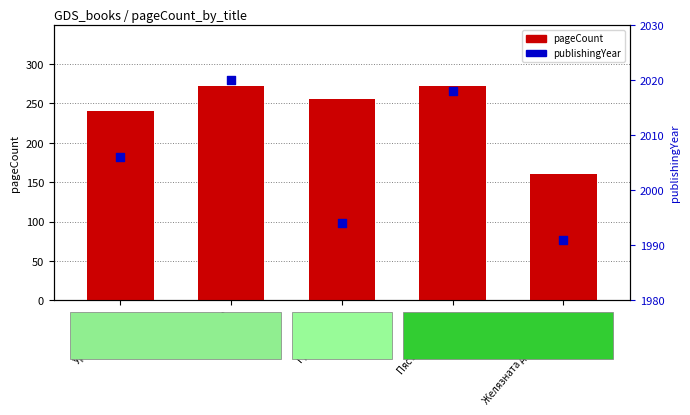

What are all the series names shown in the legend?

pageCount, publishingYear